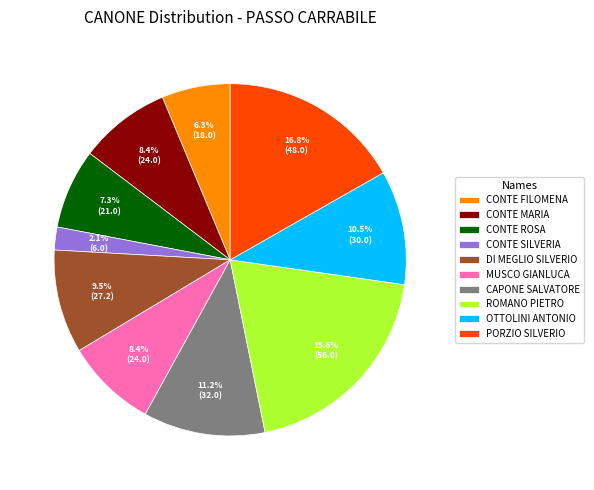

Is DI MEGLIO SILVERIO the majority of the pie?

No